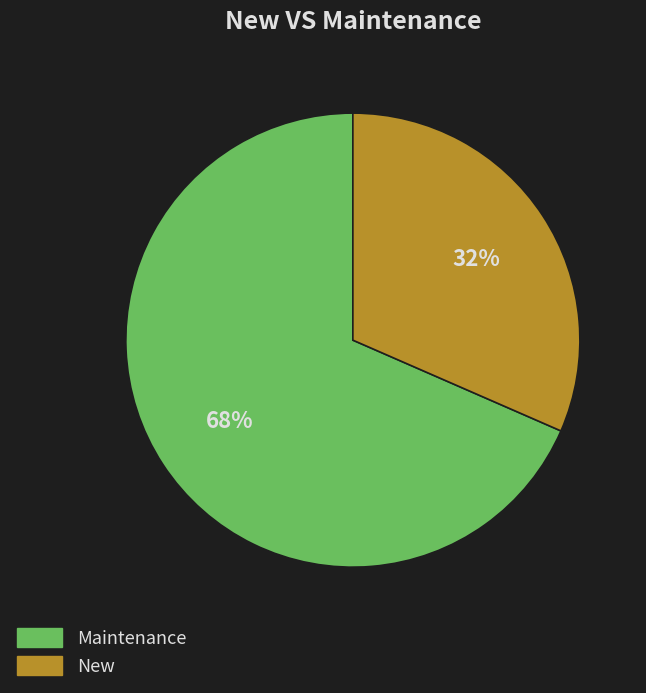

What is the smallest slice in the pie chart?

New